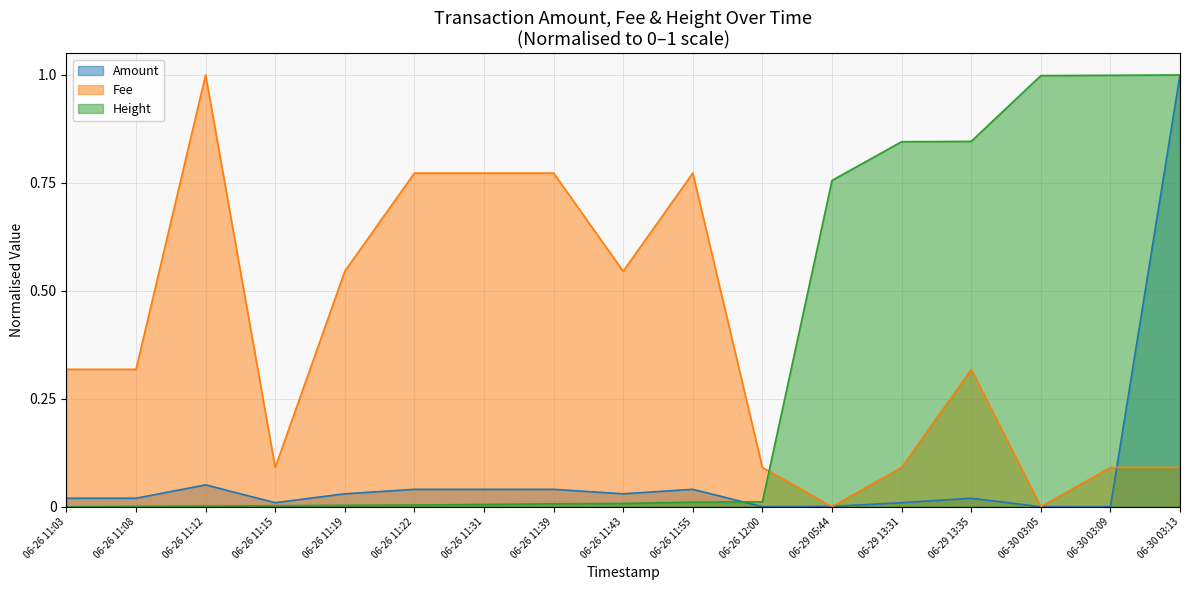

Rank the series by their average value, from highest to lowest.

Fee, Height, Amount